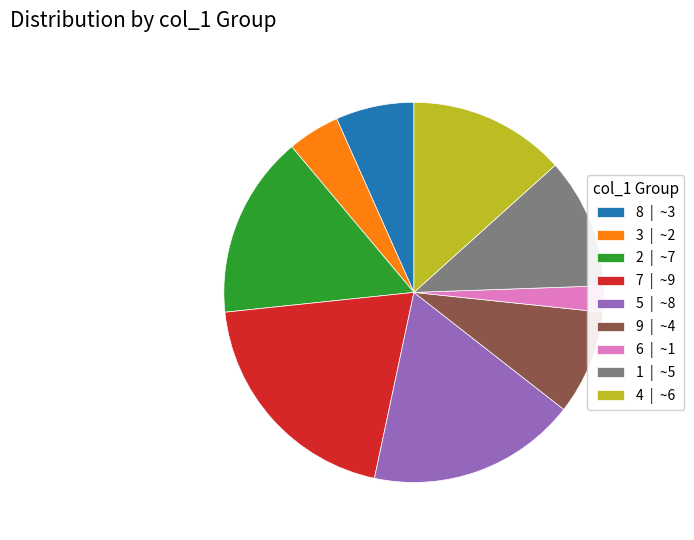

Rank the categories by value from lowest to highest.

6 | ~1, 3 | ~2, 8 | ~3, 9 | ~4, 1 | ~5, 4 | ~6, 2 | ~7, 5 | ~8, 7 | ~9